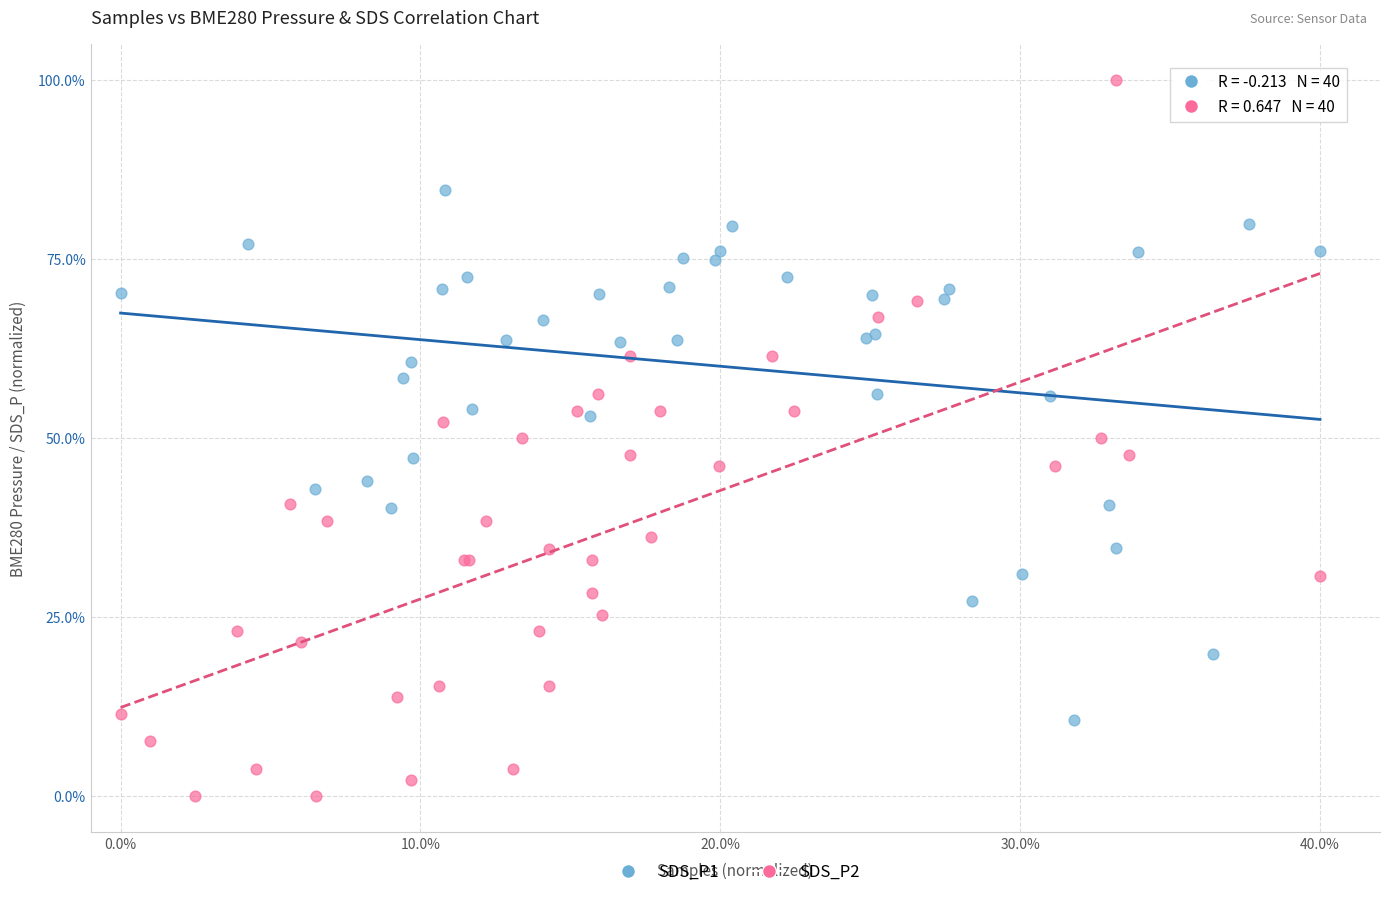

Which series contains the lowest Y value?

SDS_P2